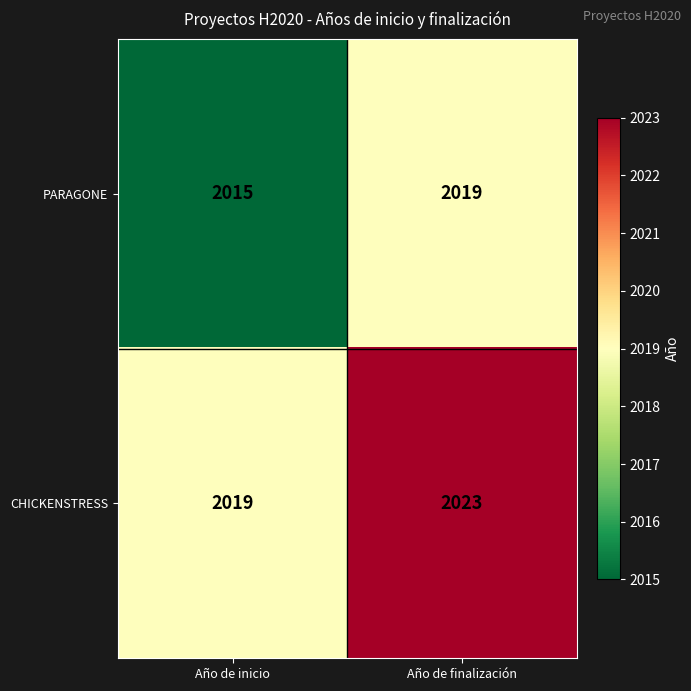

Rank the series at Año de inicio from highest to lowest value.

CHICKENSTRESS, PARAGONE